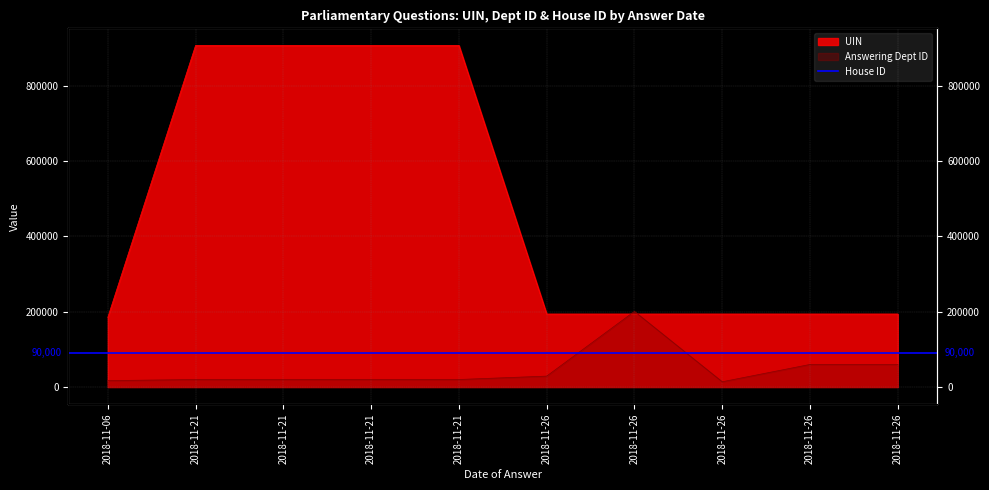

What is the maximum value shown in the chart?

907738